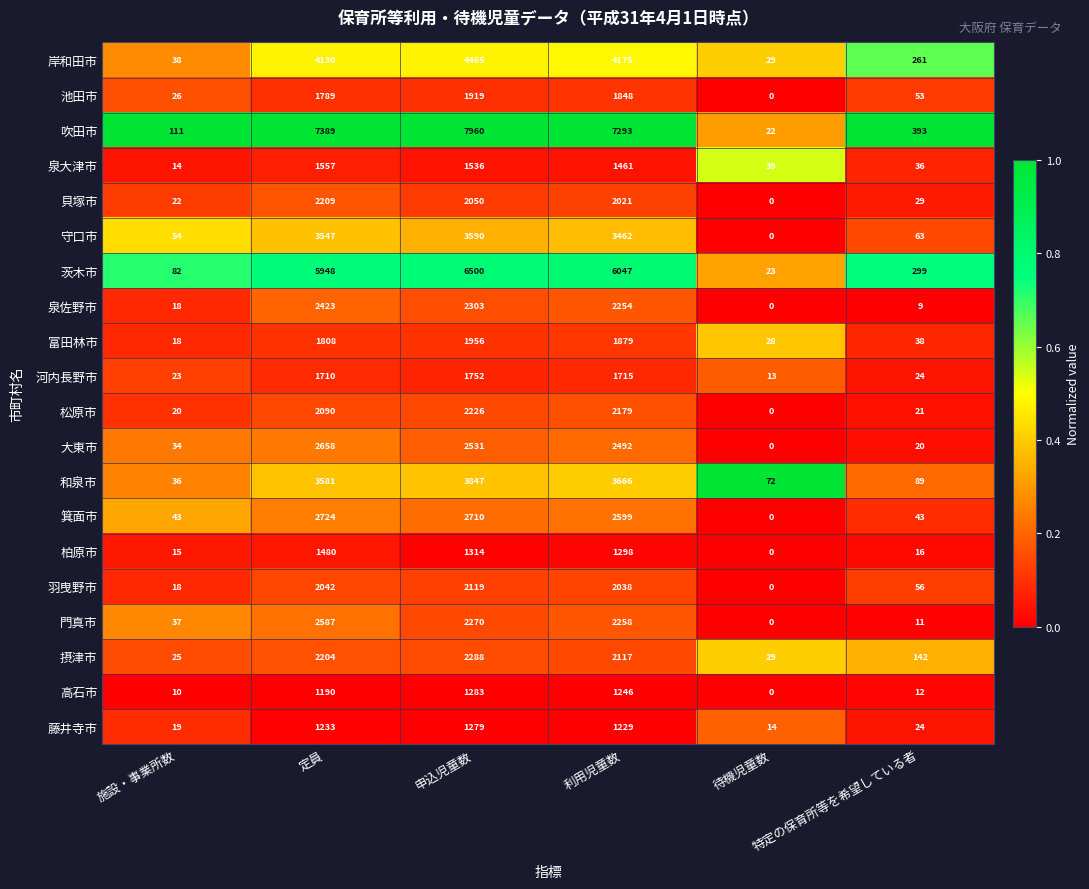

What is the average value of the 箕面市 series?

1353